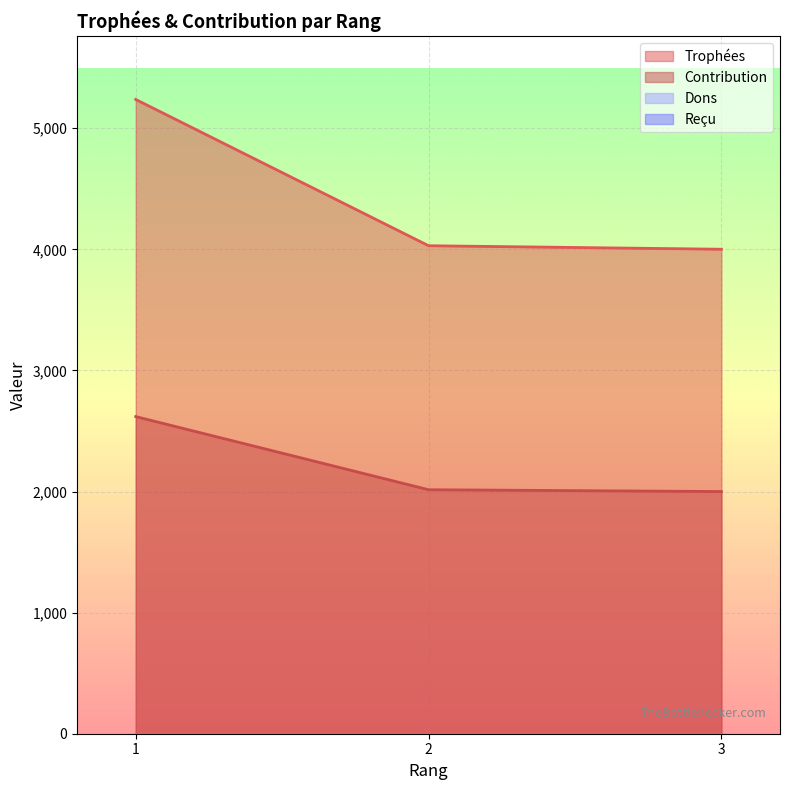

Does the chart display data point markers on the line(s)?

No